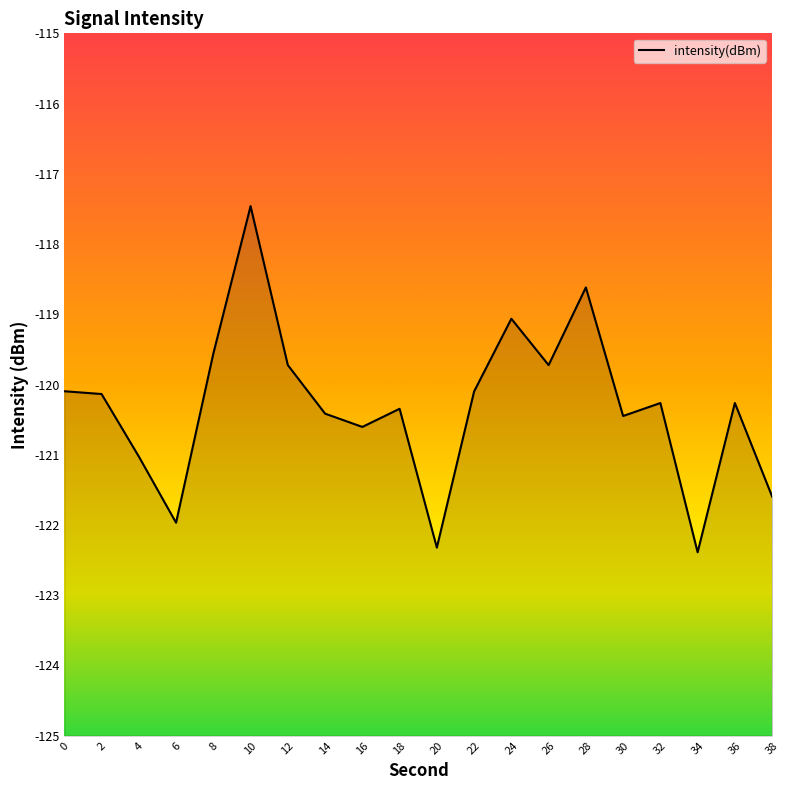

What is the smallest value displayed?

-122.4